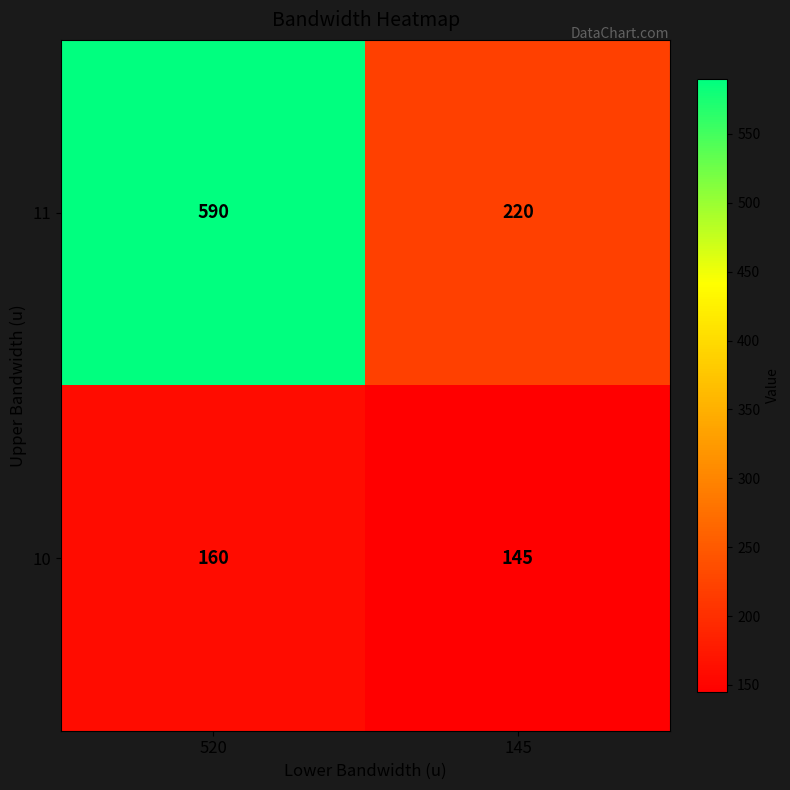

True or false: 11 has a value of 382 at 145.

False